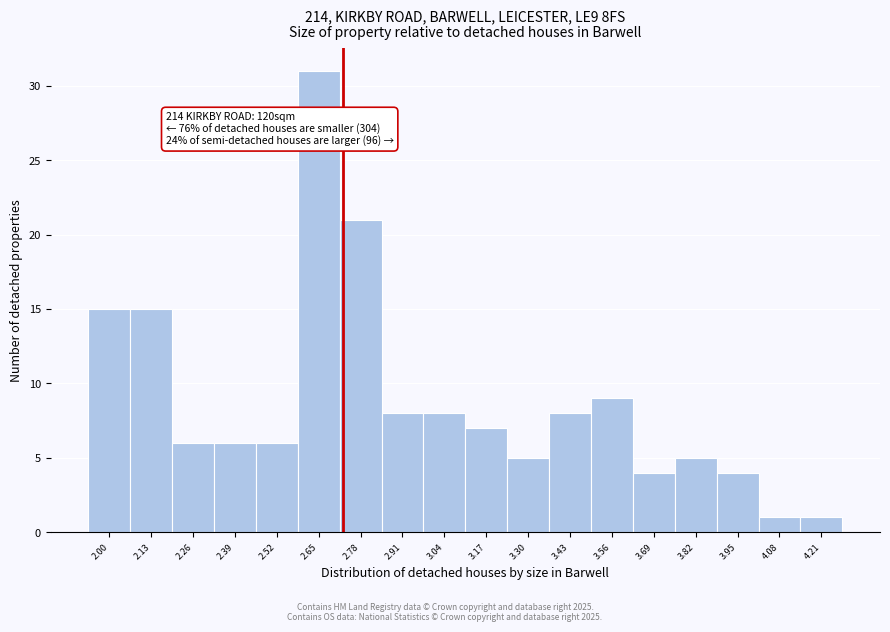

Over which range of the x-axis is the bar tallest?

2.59 to 2.72